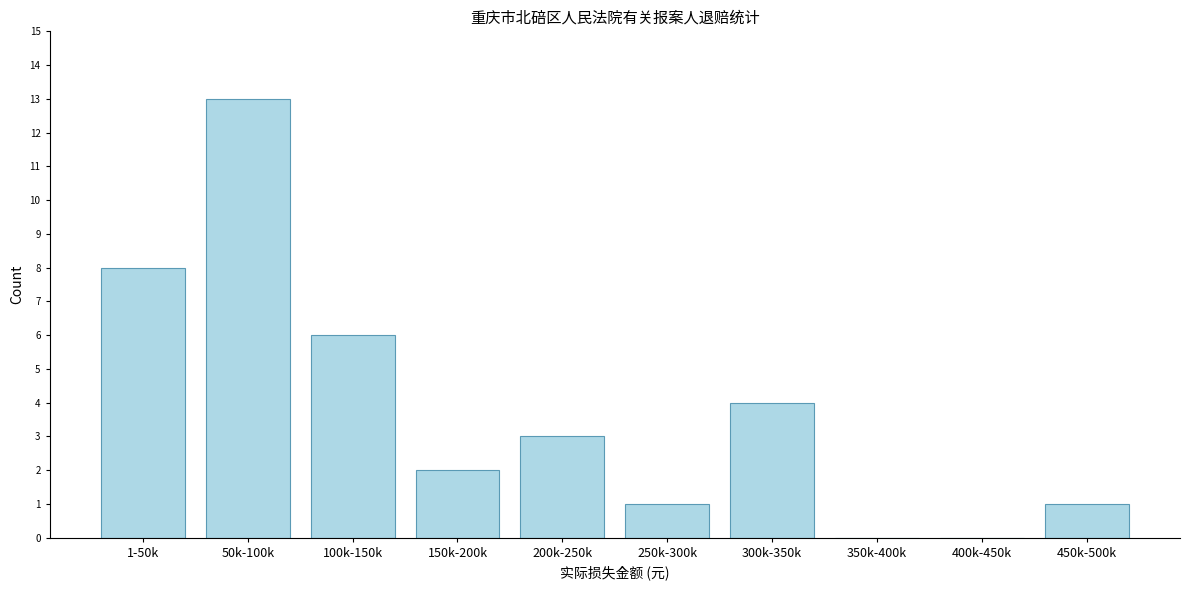

Reading right to left, transcribe all the data shown in this chart.

450k-500k=1	400k-450k=0	350k-400k=0	300k-350k=4	250k-300k=1	200k-250k=3	150k-200k=2	100k-150k=6	50k-100k=13	1-50k=8